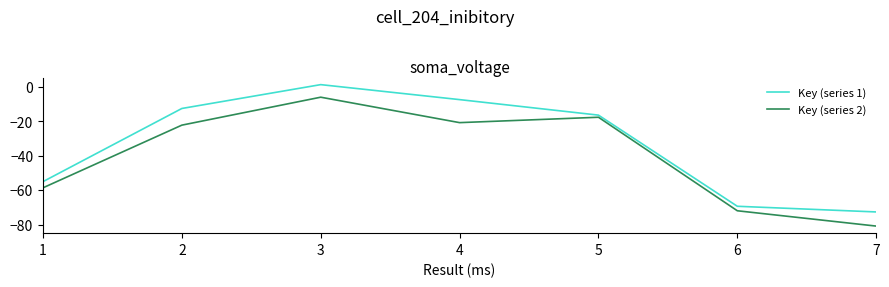

What value does the Key (series 2) series have at 7?

-80.9